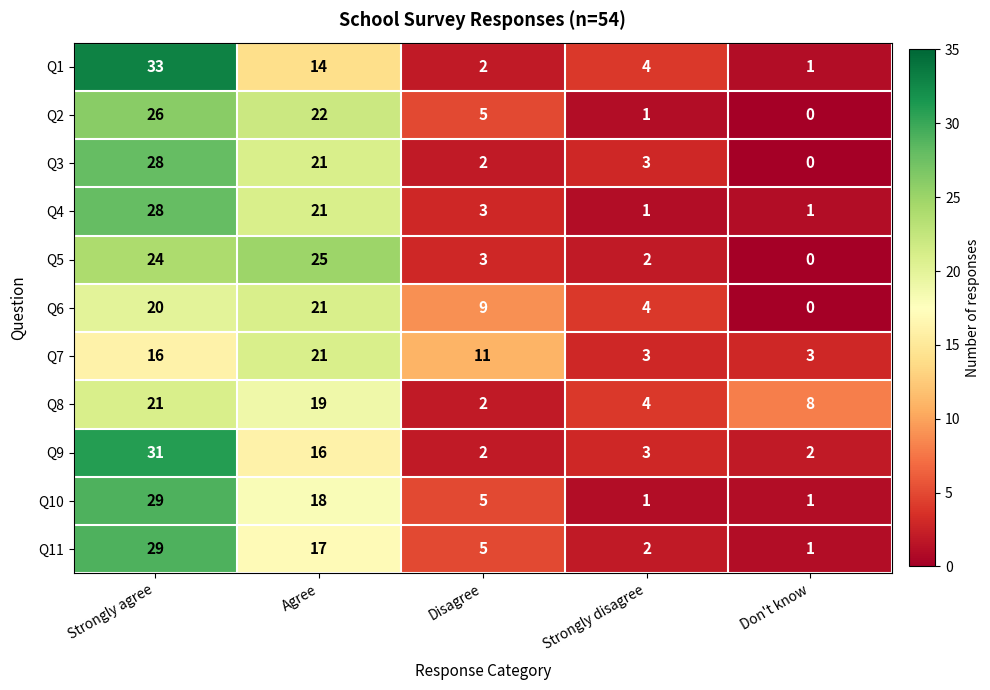

Which category has the highest value in the Q4 series?

Strongly agree